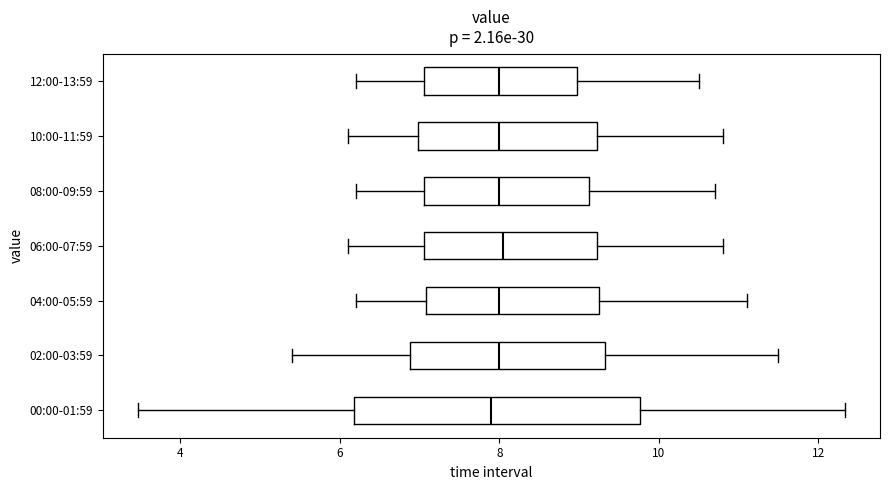

Where is the right edge of the box for 12:00-13:59 on the x-axis? The values are not printed on the chart, so give them approximately, as read against the axis.

9.0